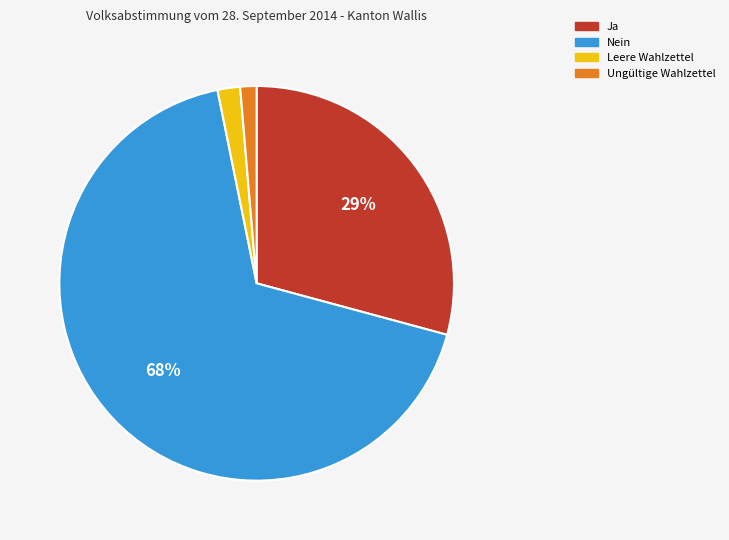

What percentage is the Ja slice, to the nearest percent?

29%